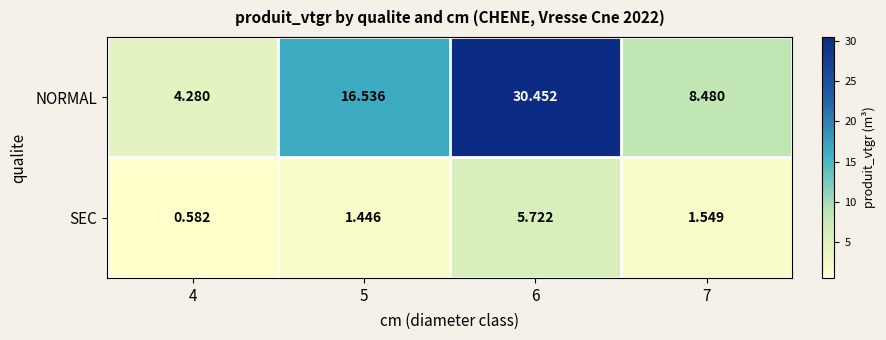

List the series in order of their peak value, lowest first.

SEC, NORMAL